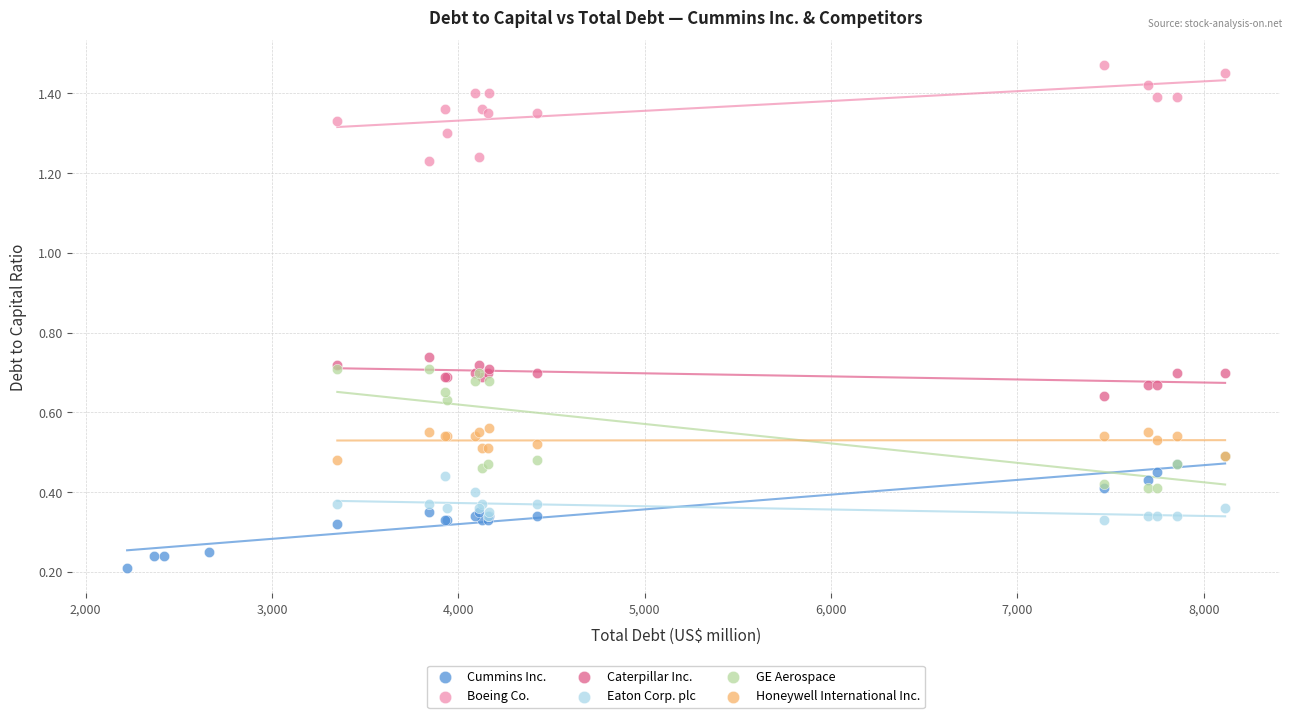

Which series reaches the maximum Y coordinate?

Boeing Co.